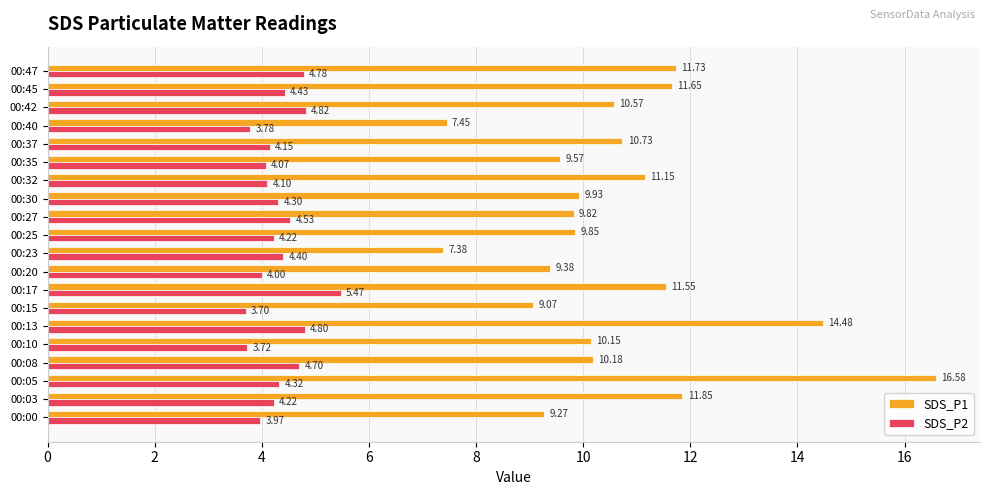

What is the average value of the SDS_P1 series?

10.6